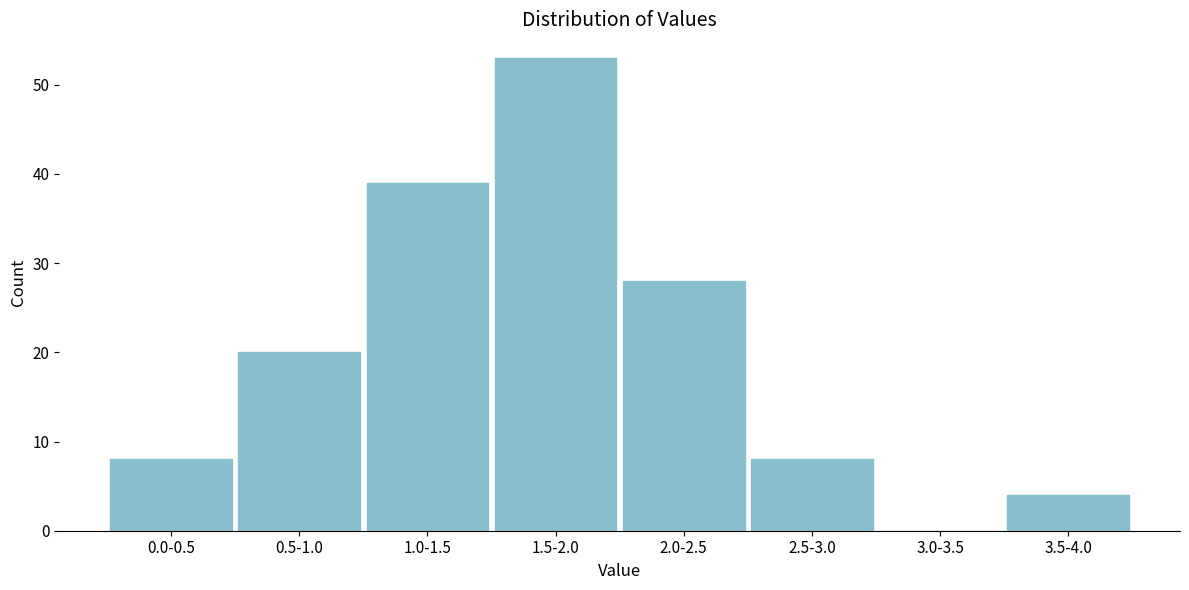

Reading right to left, list all the values displayed in this chart.

3.5-4.0=4	3.0-3.5=0	2.5-3.0=8	2.0-2.5=28	1.5-2.0=53	1.0-1.5=39	0.5-1.0=20	0.0-0.5=8